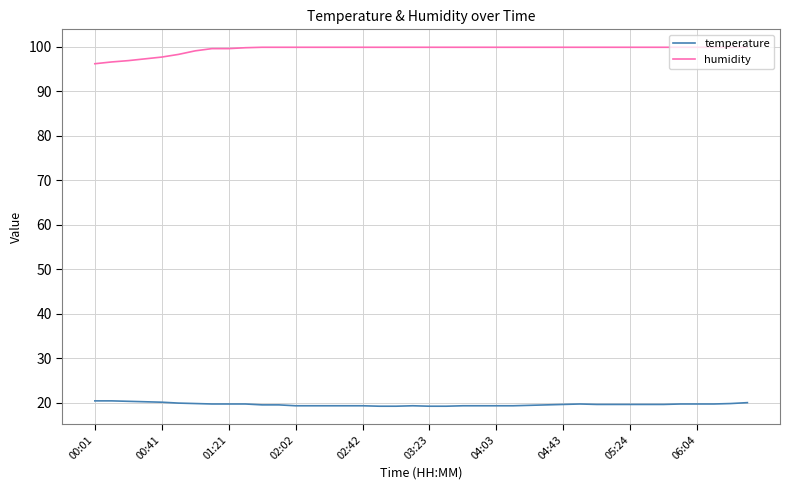

What is the greatest value displayed?

99.9